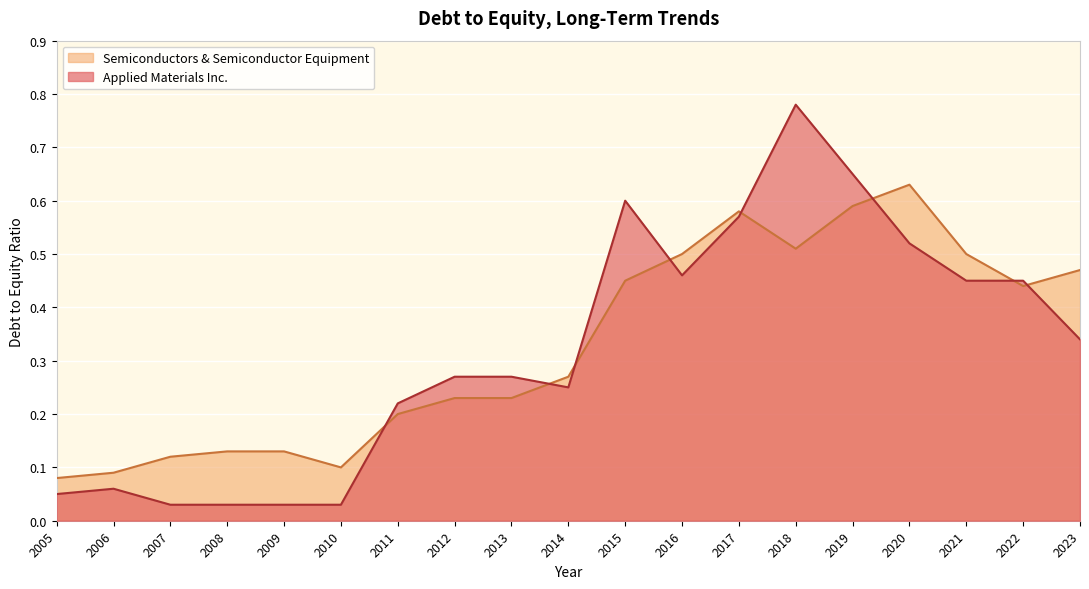

Where is Applied Materials Inc. nearest to the value 0?

2010